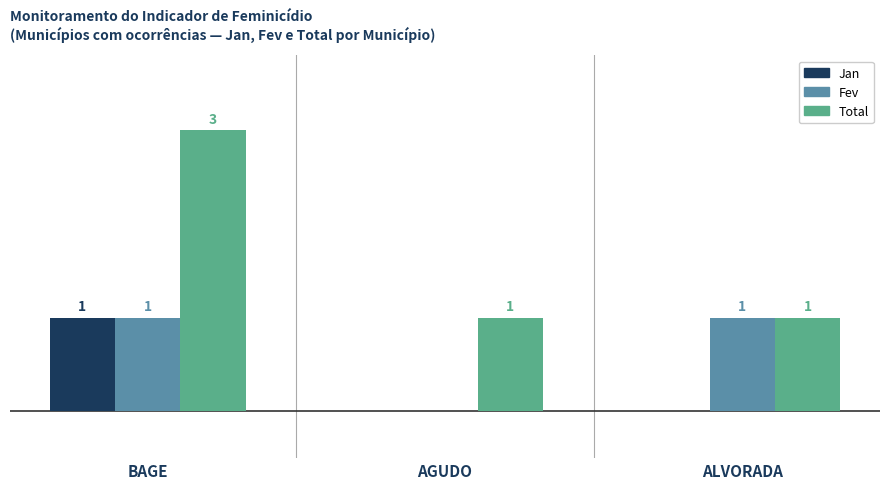

Which series changed the most between AGUDO and ALVORADA?

Fev